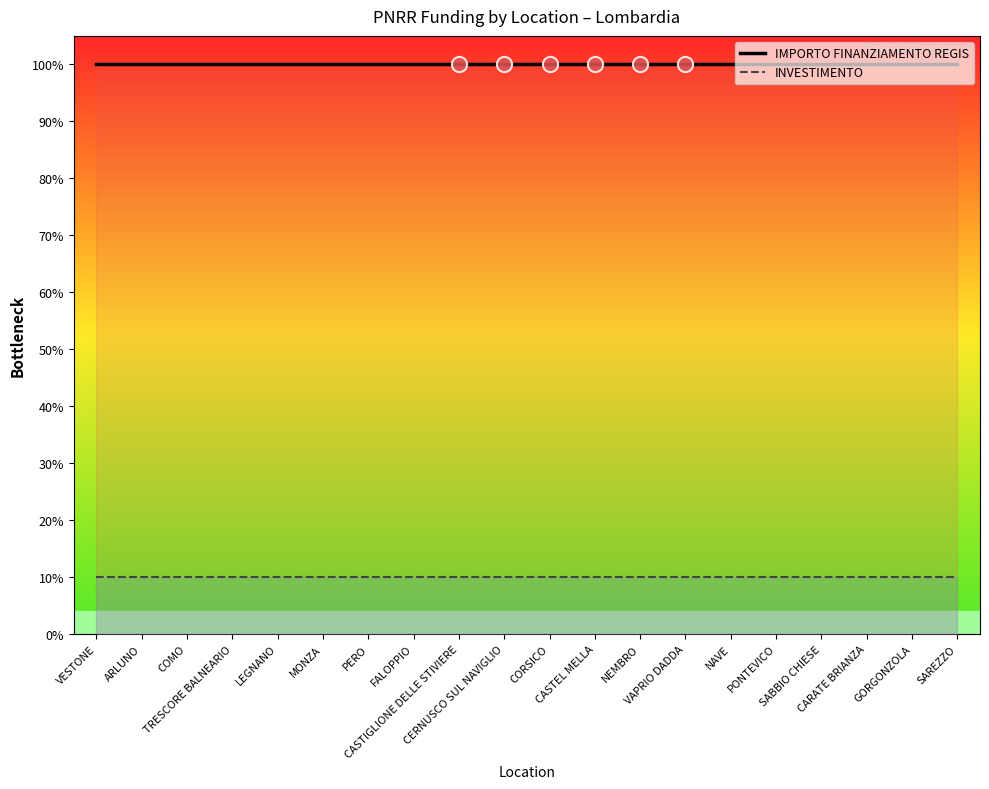

Is the value of INVESTIMENTO at CORSICO greater than the value of IMPORTO FINANZIAMENTO REGIS at CARATE BRIANZA?

No